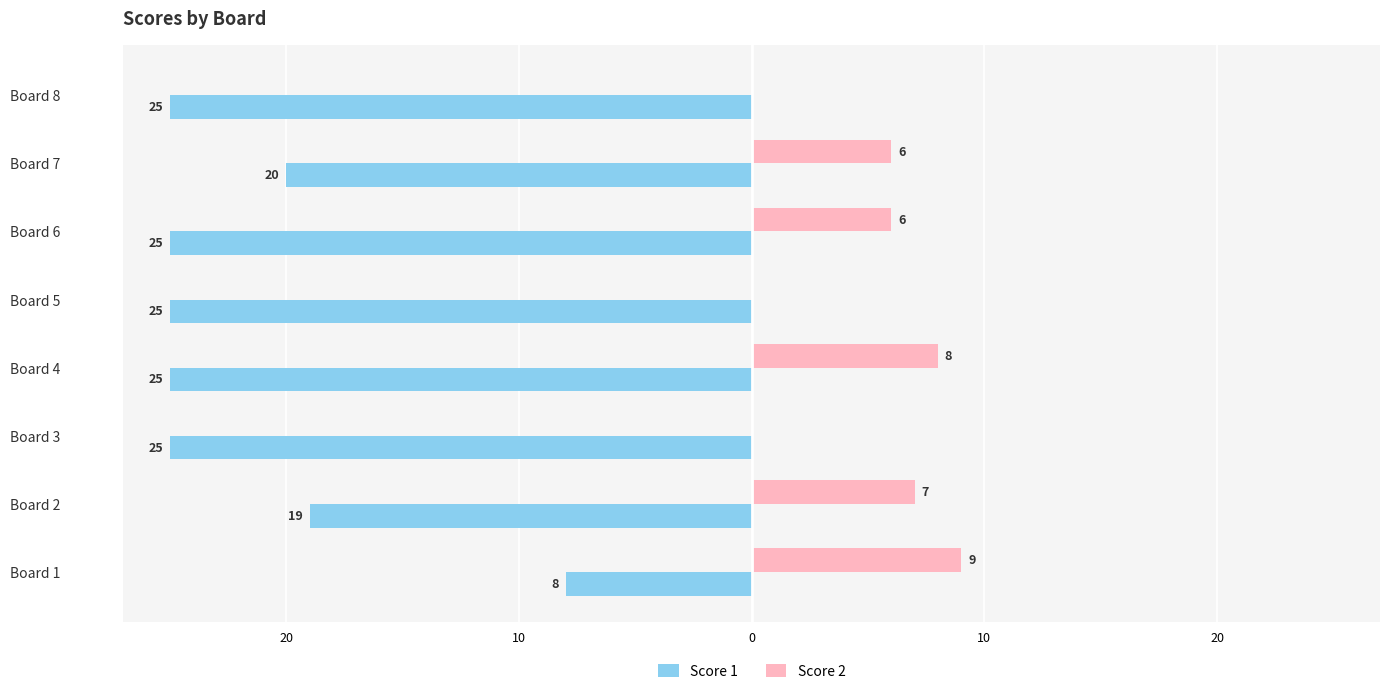

What are all the series names shown in the legend?

Score 1, Score 2